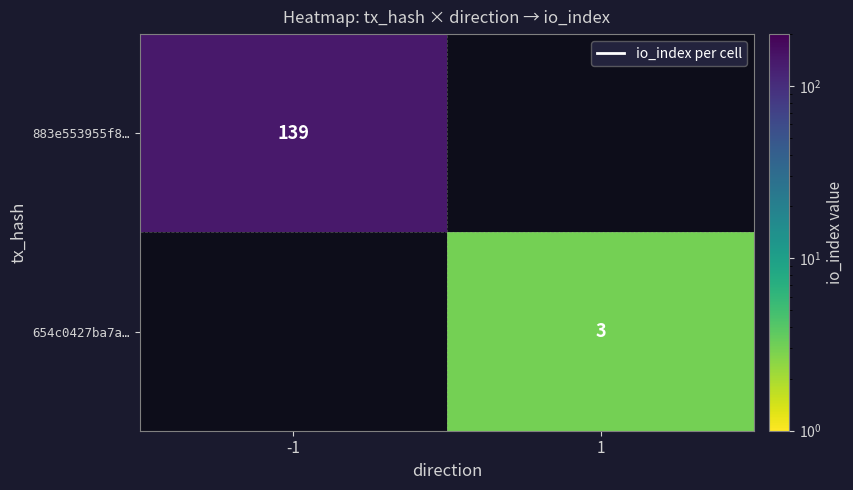

The value of 654c0427ba7a… at 1 is 1. True or false?

False